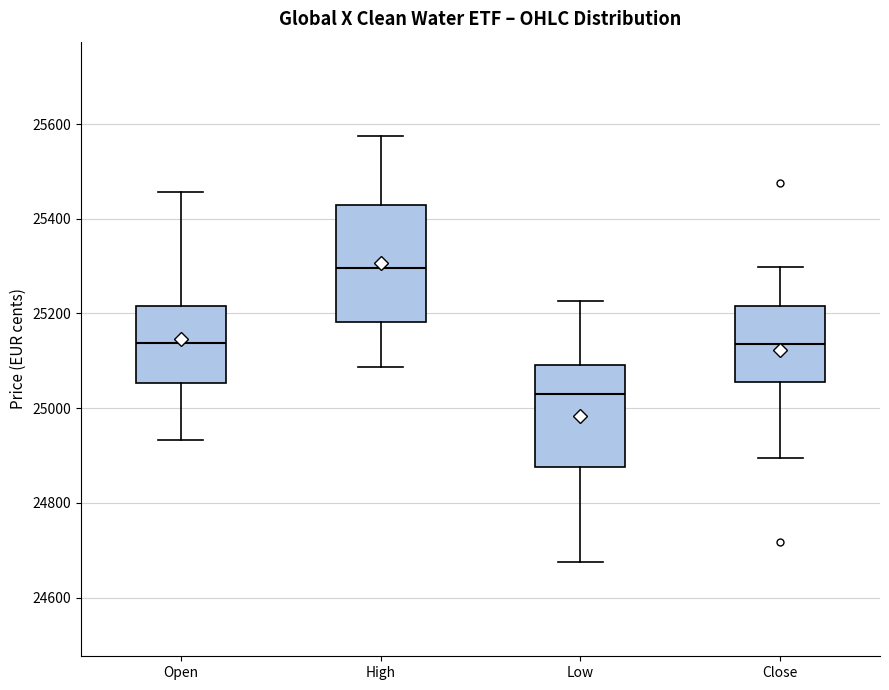

Reading left to right, read every box against the y-axis: the position of its median line, the range the box covers, and the ends of its whiskers. The values are not printed on the chart, so give them approximately, as read against the axis.

Open: median 25140, box 25060 to 25220, whiskers 24940 to 25460
High: median 25300, box 25180 to 25420, whiskers 25080 to 25580
Low: median 25020, box 24880 to 25100, whiskers 24680 to 25220
Close: median 25140, box 25060 to 25220, whiskers 24900 to 25300